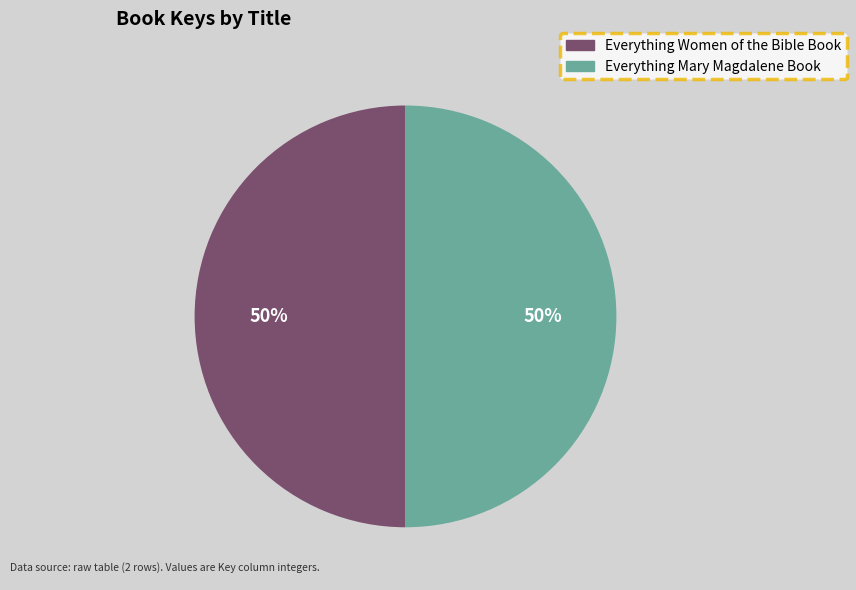

The Everything Women of the Bible Book slice represents 50% of the pie. True or false?

True